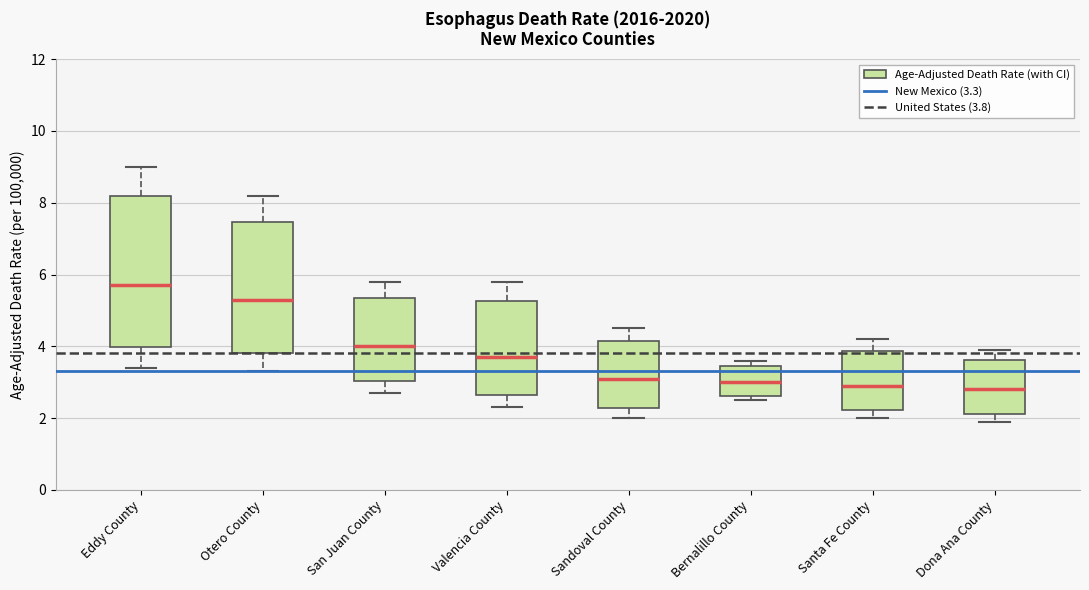

Reading left to right, transcribe this box plot: for each box, give where its median line is, the range the box spans, and where its two whiskers end, as read against the y-axis. The values are not printed on the chart, so give them approximately, as read against the axis.

Eddy County: median 5.8, box 4.0 to 8.2, whiskers 3.4 to 9.0
Otero County: median 5.4, box 3.8 to 7.4, whiskers 3.4 to 8.2
San Juan County: median 4.0, box 3.0 to 5.4, whiskers 2.8 to 5.8
Valencia County: median 3.8, box 2.6 to 5.2, whiskers 2.4 to 5.8
Sandoval County: median 3.2, box 2.2 to 4.2, whiskers 2.0 to 4.6
Bernalillo County: median 3.0, box 2.6 to 3.4, whiskers 2.6 (just below the box's lower edge) to 3.6
Santa Fe County: median 3.0, box 2.2 to 3.8, whiskers 2.0 to 4.2
Dona Ana County: median 2.8, box 2.2 to 3.6, whiskers 2.0 to 4.0